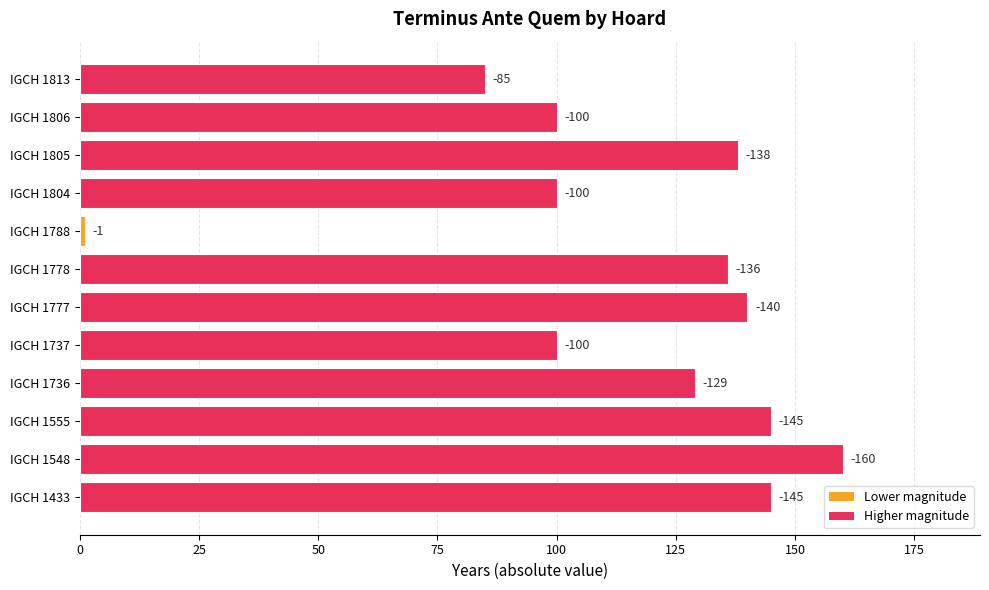

What is the difference between the maximum and second lowest values?

75